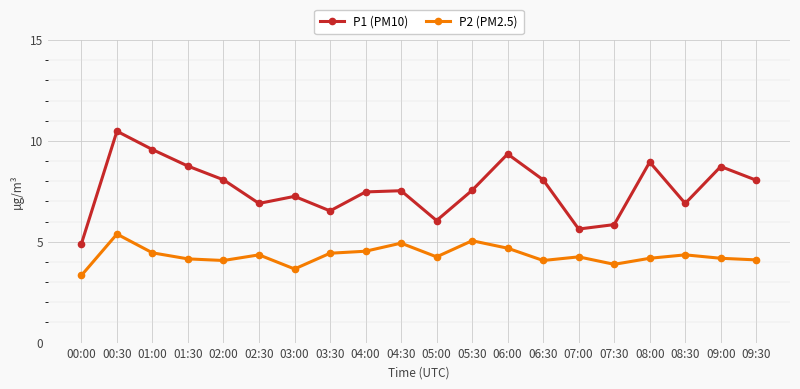

Which series has the widest spread of values?

P1 (PM10)